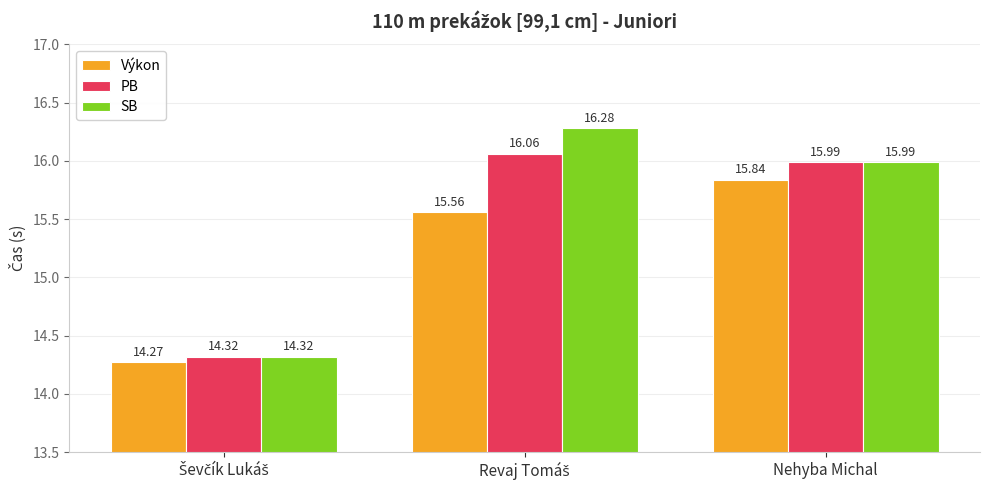

Which series has the largest range (max minus min)?

SB